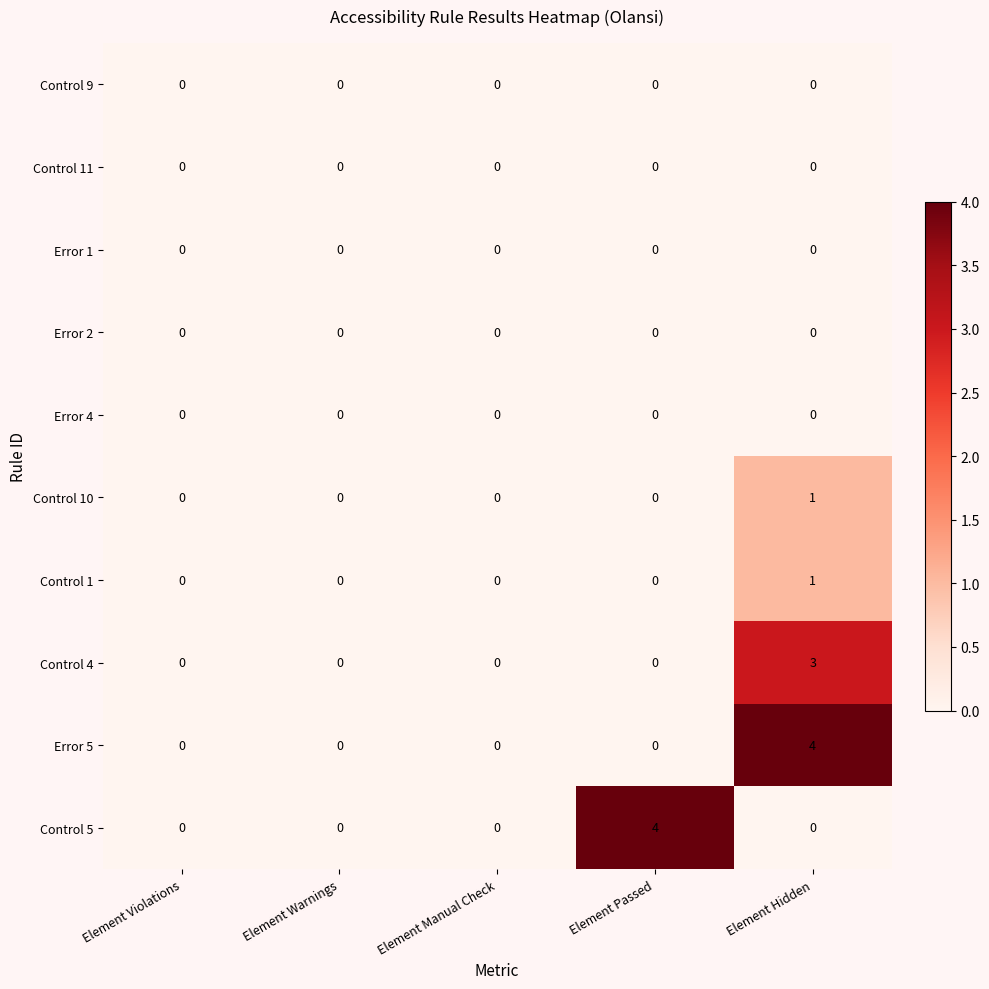

How many categories are shown in the chart?

5